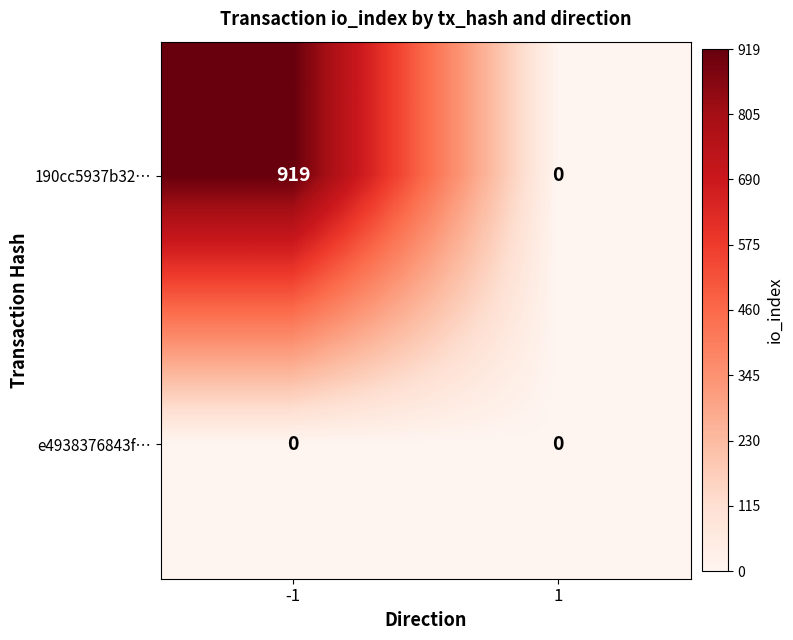

Rank the series at -1 from lowest to highest value.

e4938376843f…, 190cc5937b32…